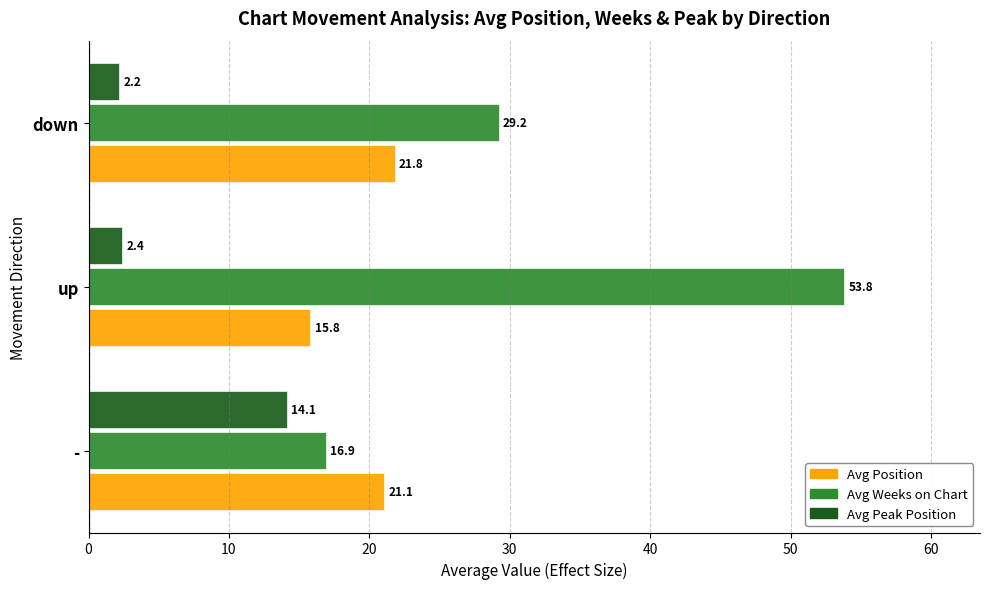

What is the spread (max minus min) of values at down?

27.0